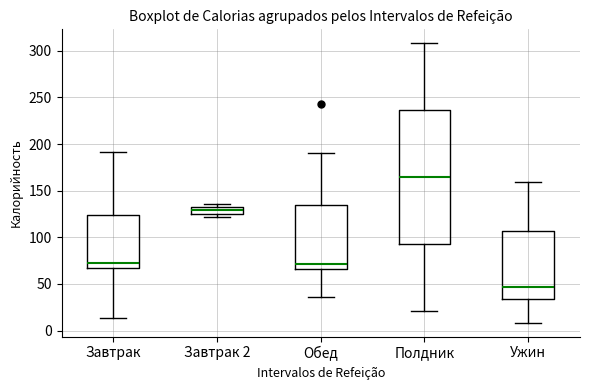

Where is the lower edge of the box for Ужин on the y-axis? The values are not printed on the chart, so give them approximately, as read against the axis.

35